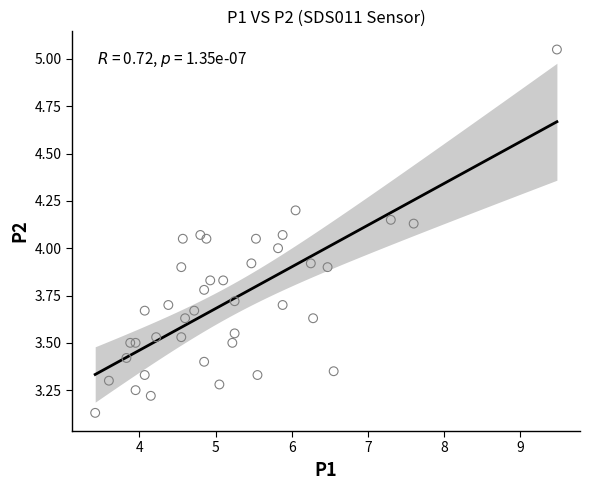

What is the range of Y values (max minus min)?

1.9